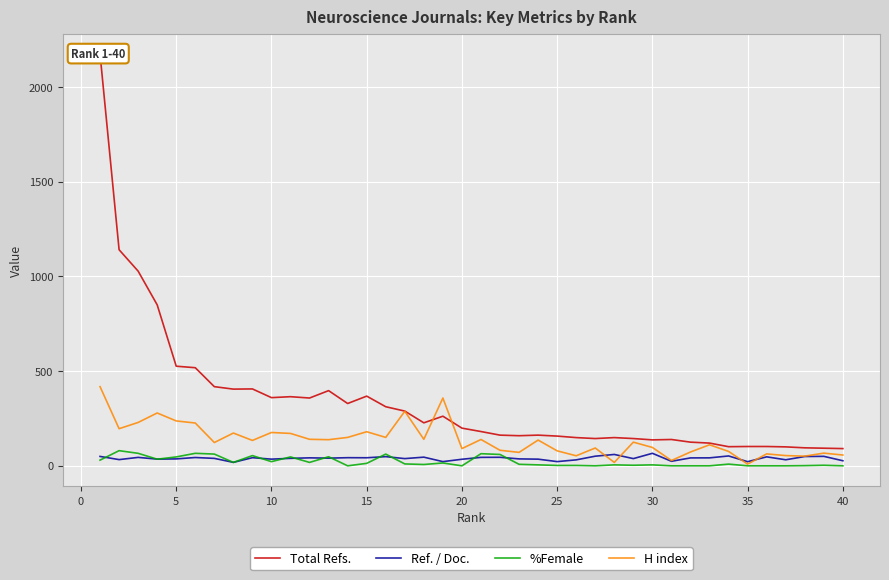

What is the highest value of the H index series?

418.0